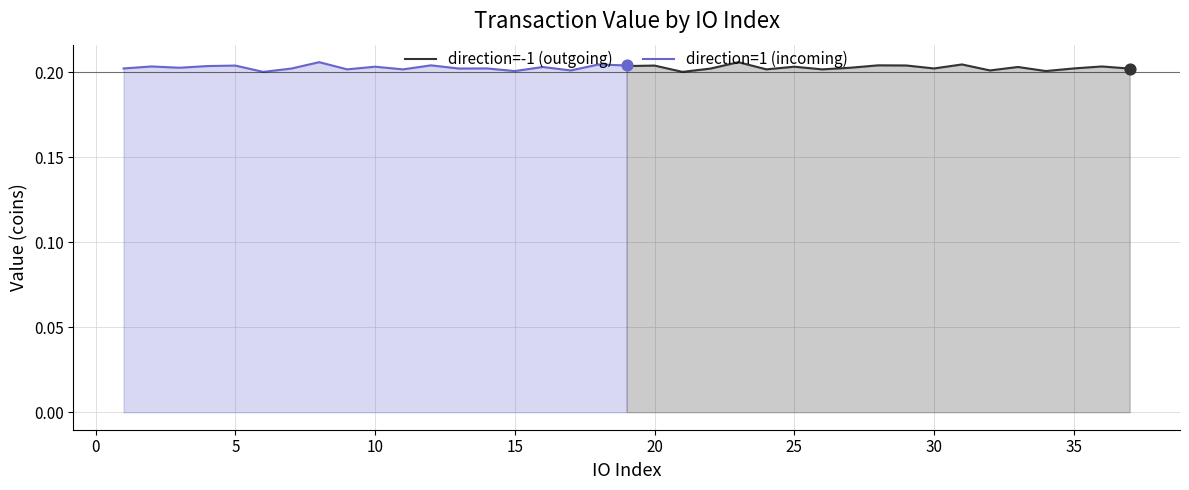

Which series has the widest spread of Y values?

direction=-1 (outgoing)